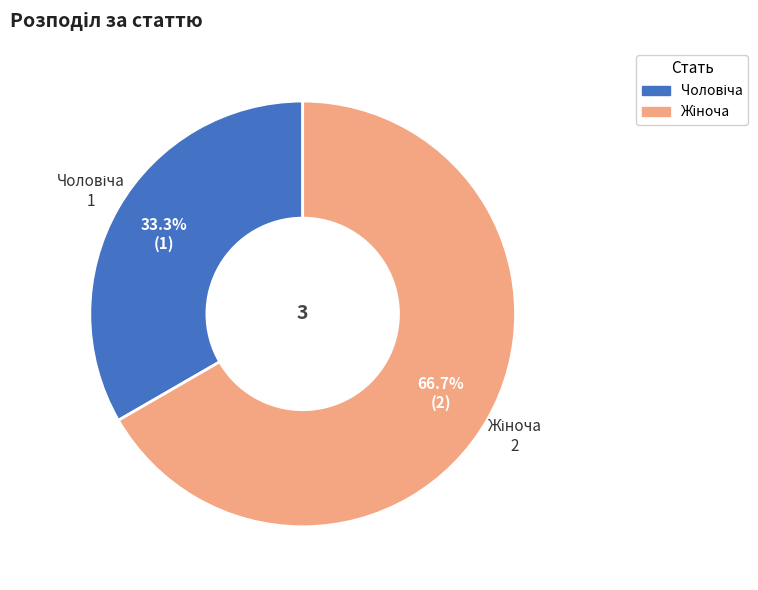

Does any single category account for the majority?

Yes